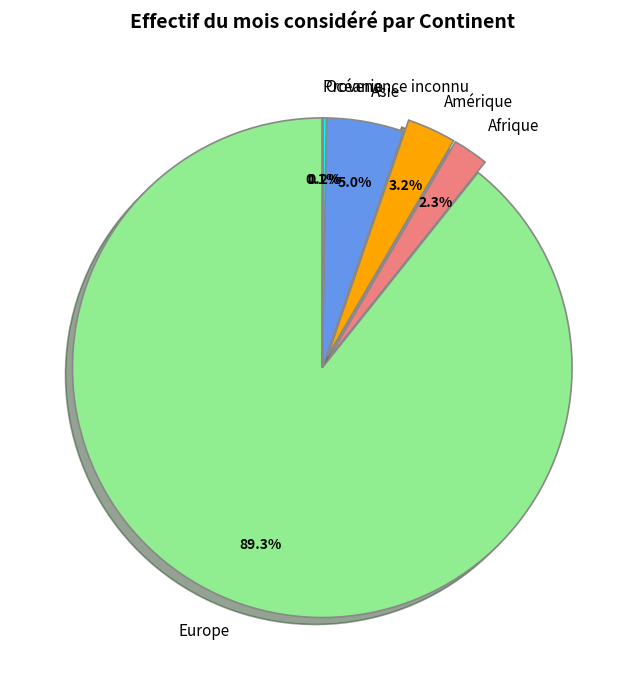

Which has a higher value, Asie or Europe?

Europe